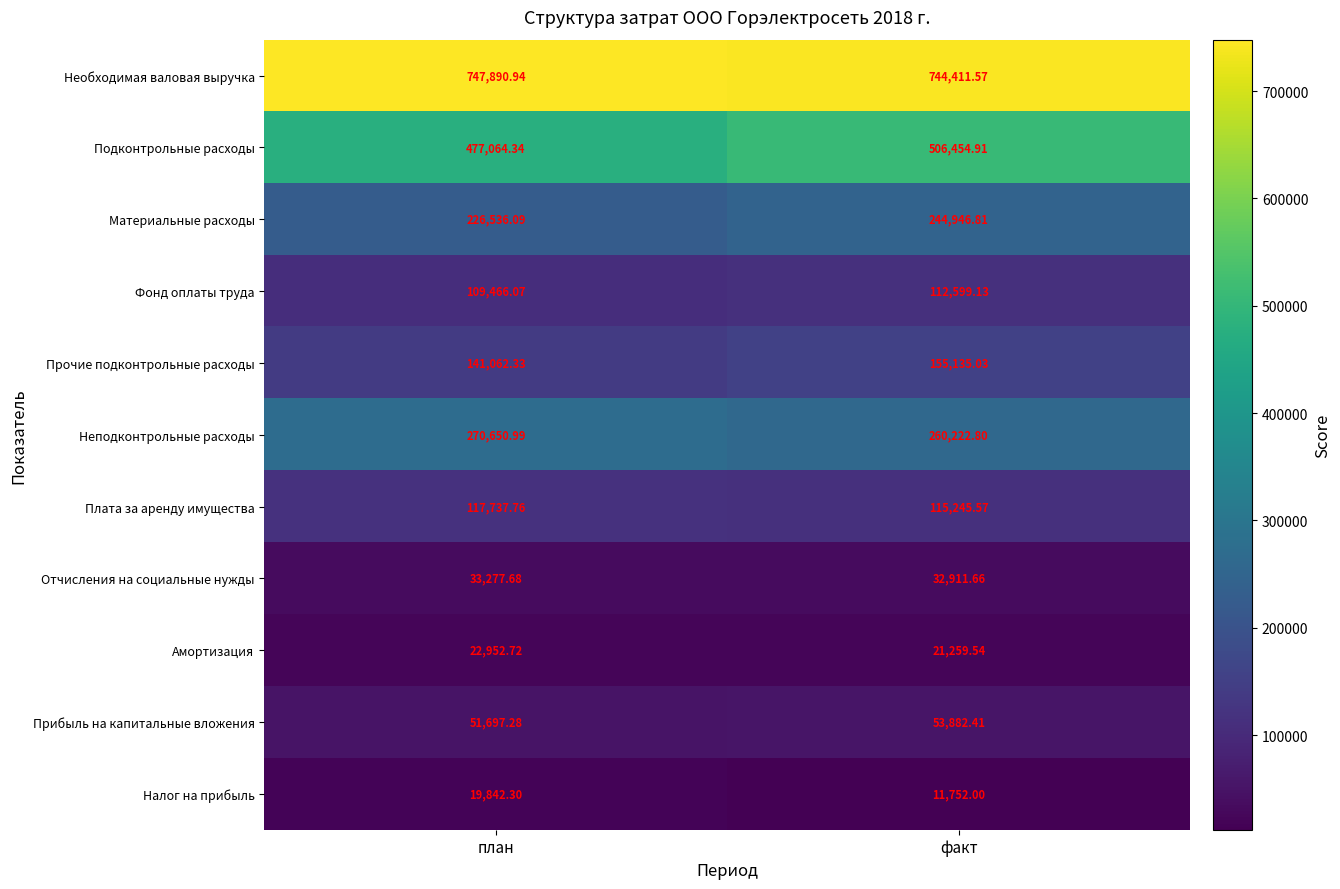

Which series changed the most between план and факт?

Подконтрольные расходы